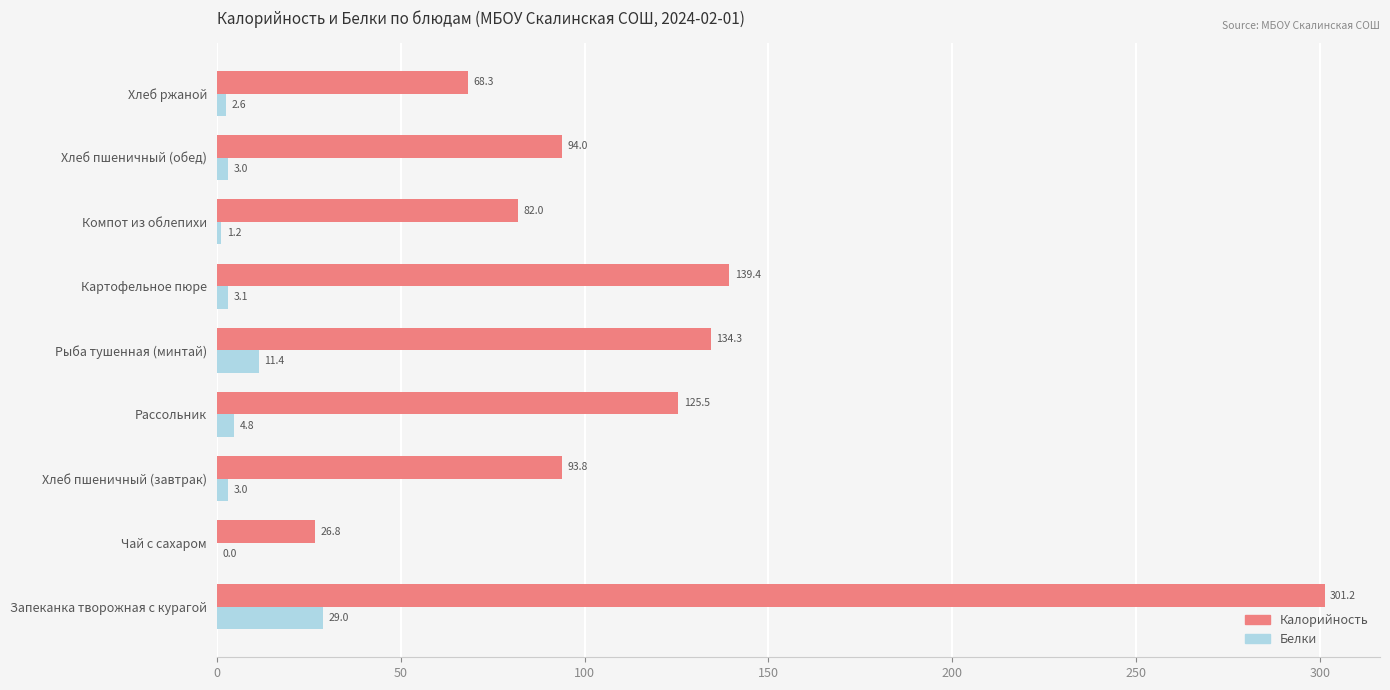

What is the highest value of the Белки series?

29.0